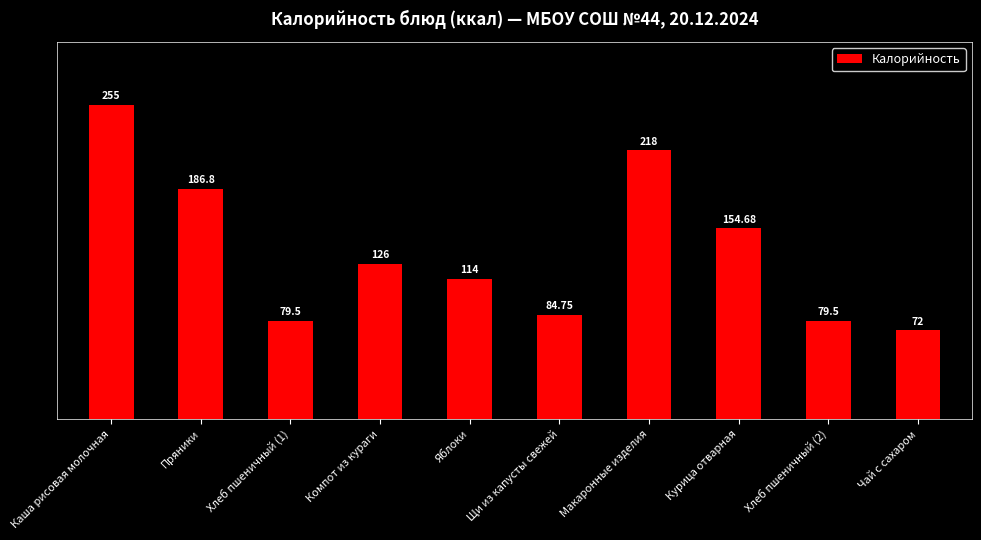

What is the approximate value at Каша рисовая молочная?

255.0